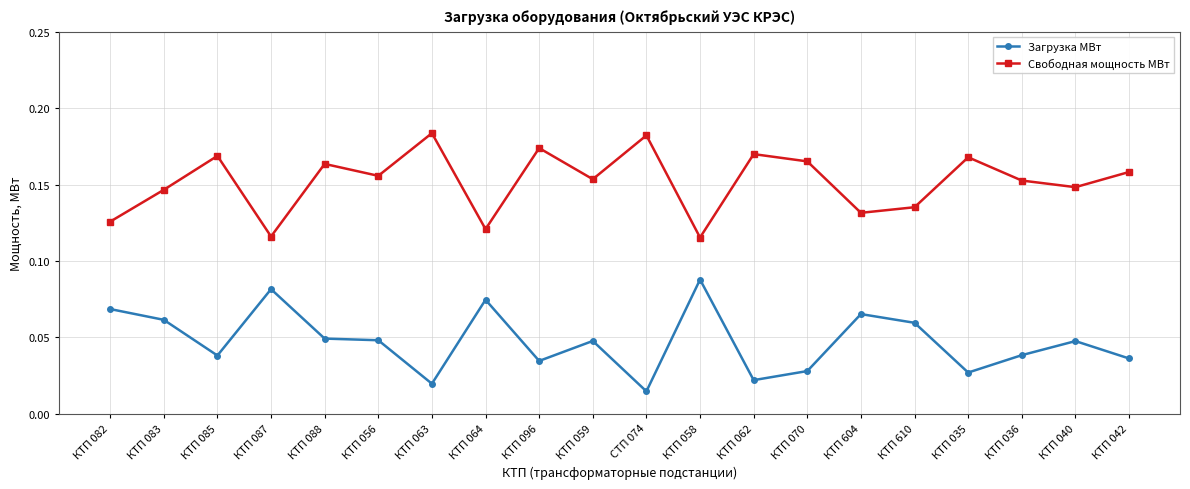

What is the sum of all Загрузка МВт values?

0.9